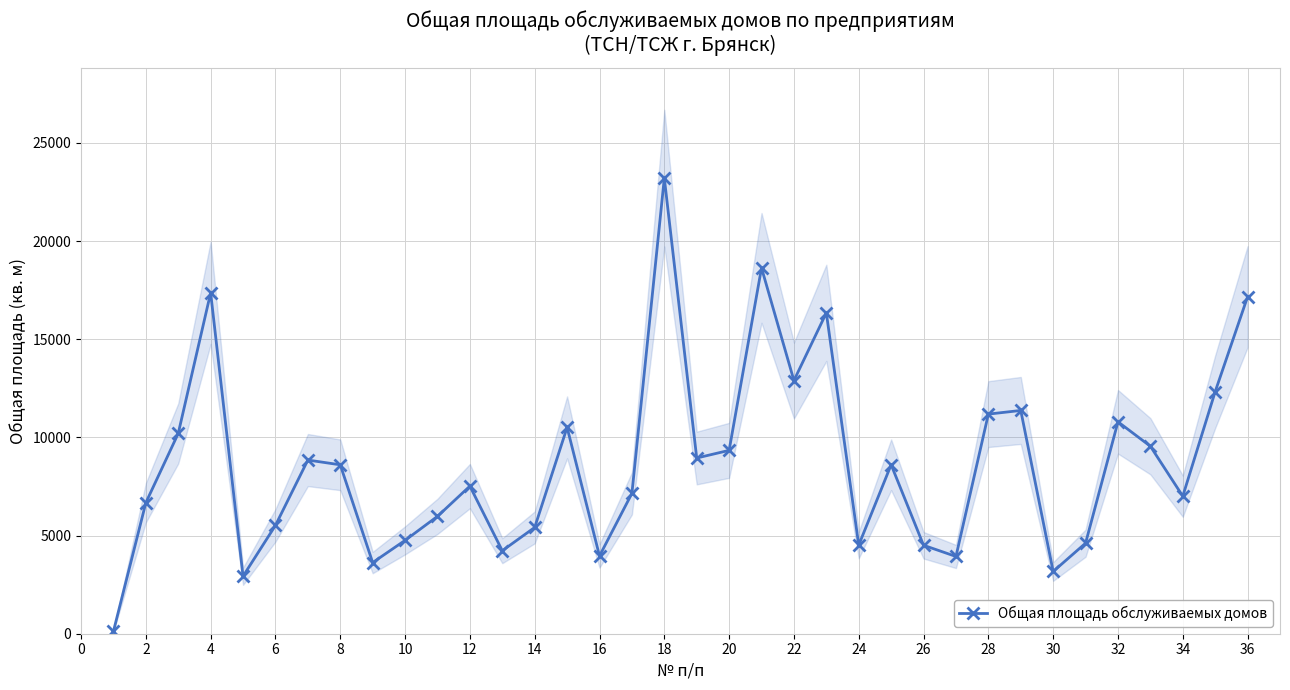

What is the sum of all values?

311511.6